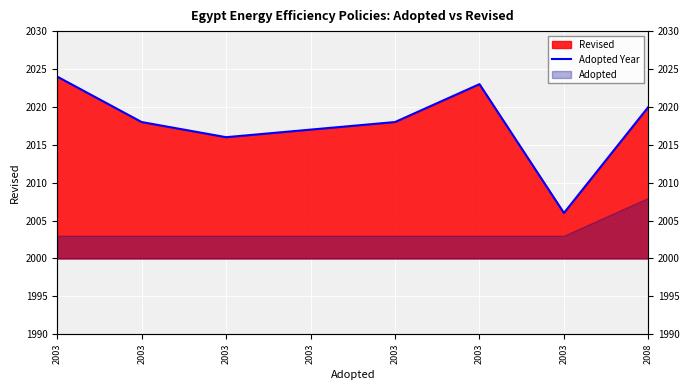

Reading right to left, transcribe all the data shown in this chart.

2008=2020	2003=2006	2003=2023	2003=2018	2003=2017	2003=2016	2003=2018	2003=2024